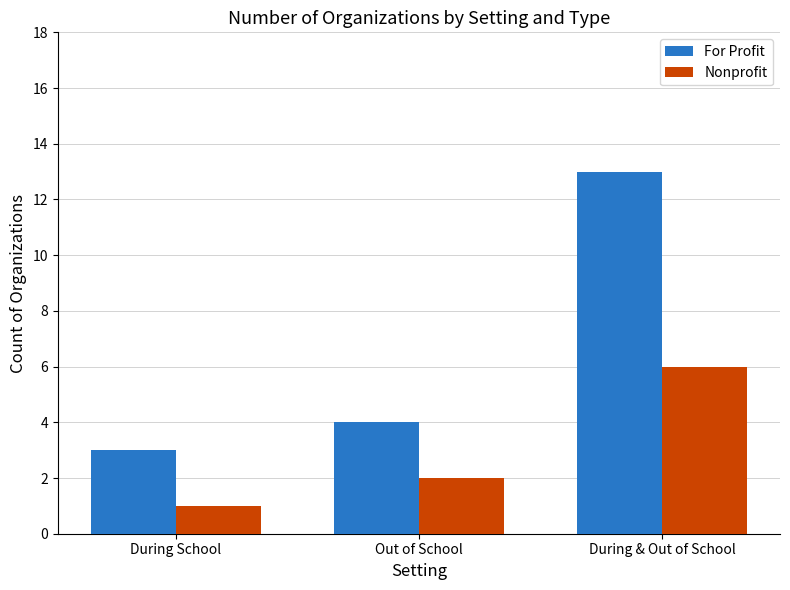

Which series changed the most between Out of School and During & Out of School?

For Profit